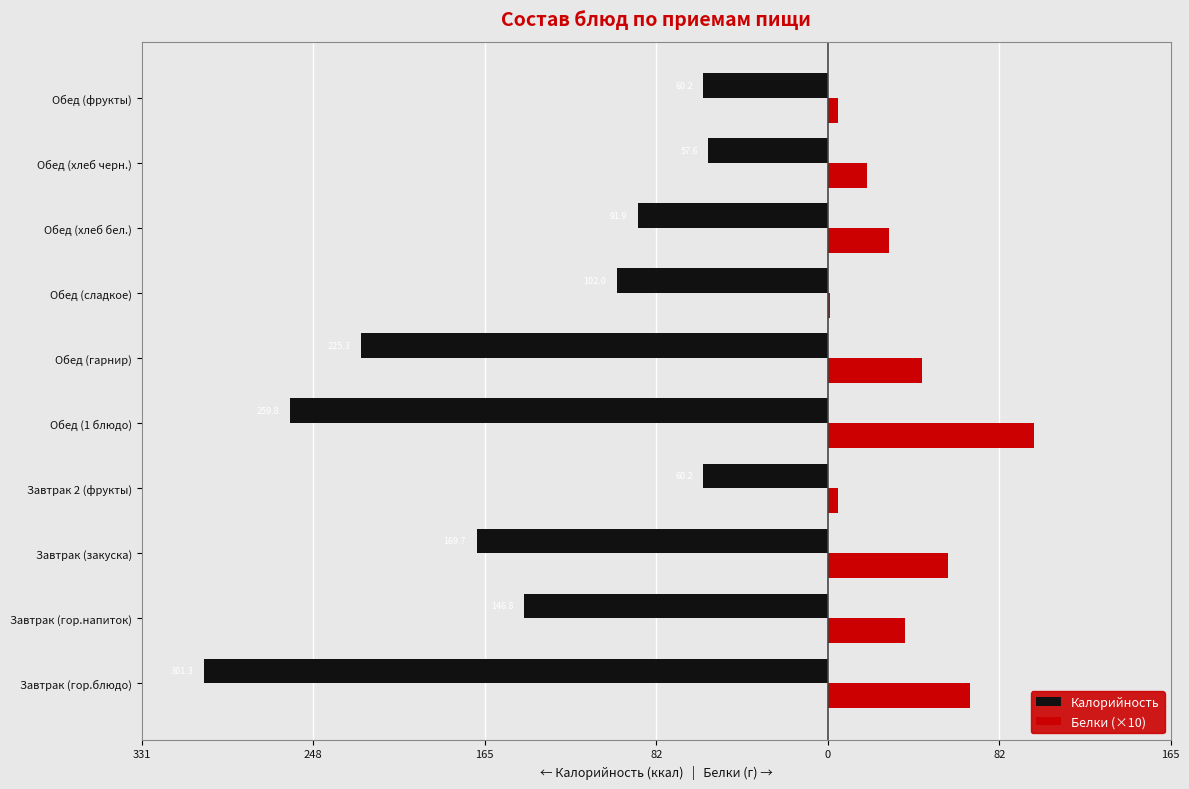

What are all the series names shown in the legend?

Калорийность, Белки (×10)